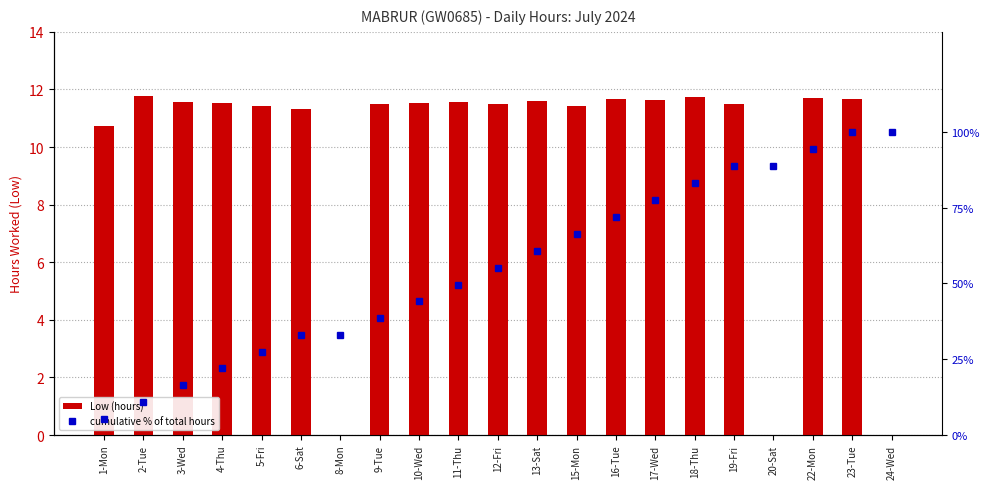

The value of Low (hours) at 10-Wed is 7.3. True or false?

False